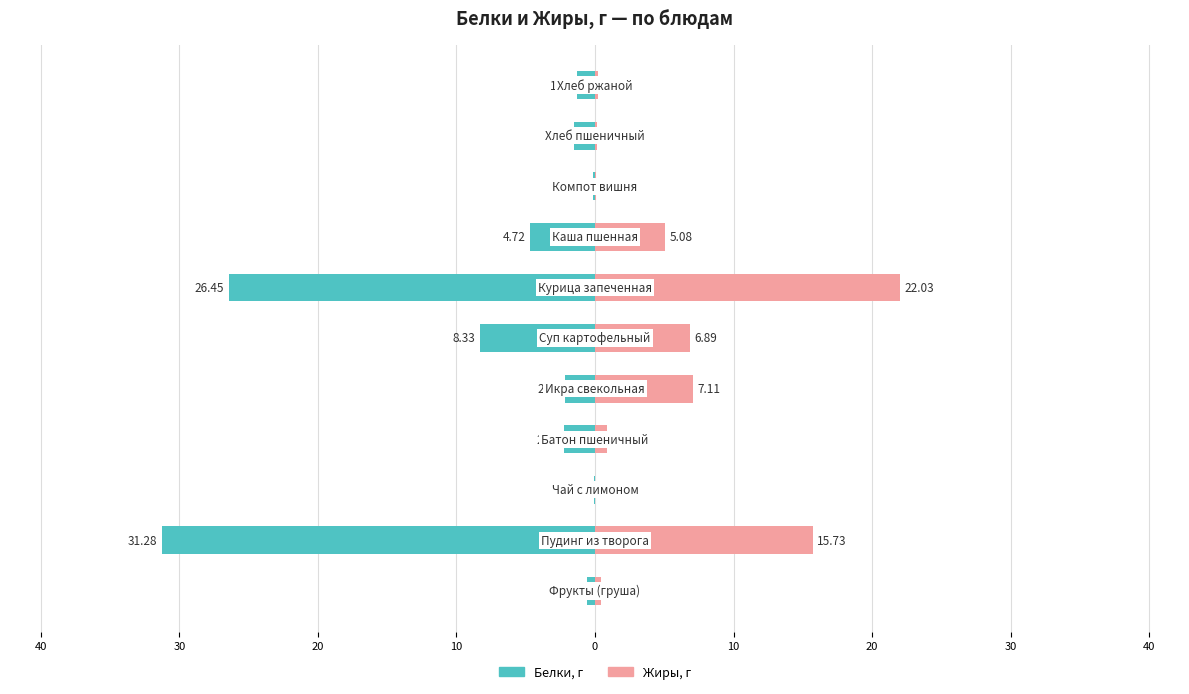

How many groups of bars are there?

11